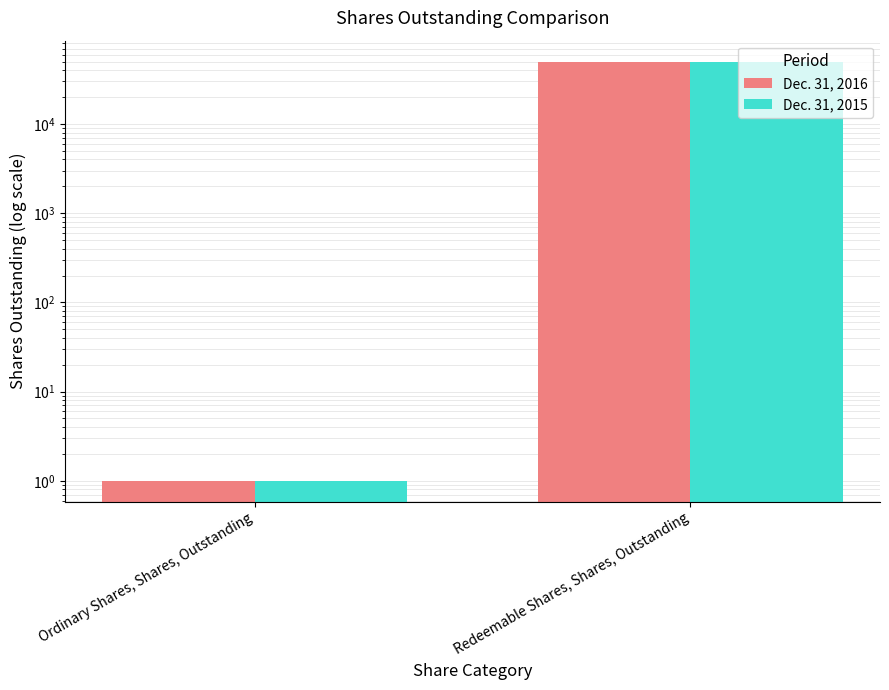

Reading right to left, list all the values displayed in this chart.

Dec. 31, 2016: 50000	1
Dec. 31, 2015: 50000	1